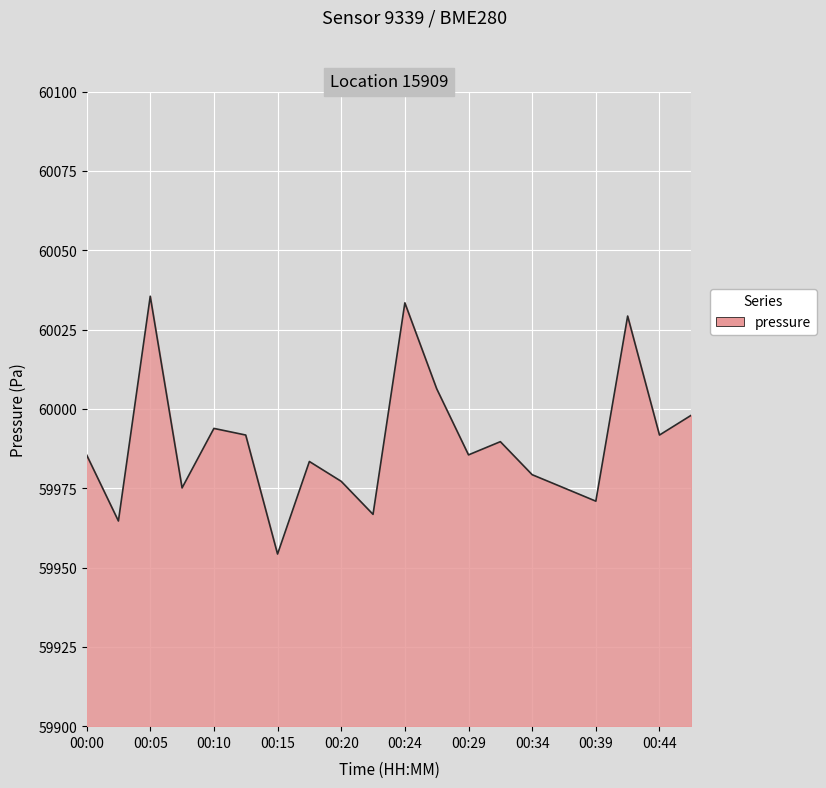

What is the maximum value shown in the chart?

60035.5